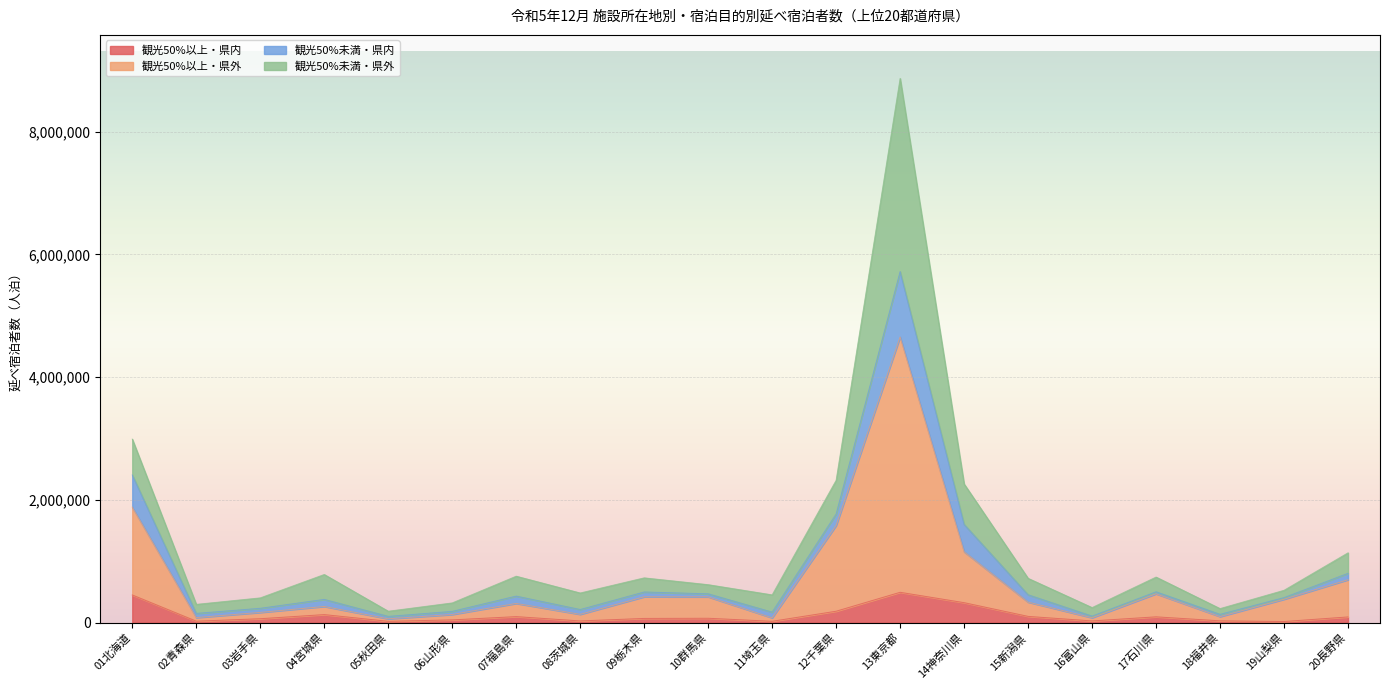

The value of 観光50%以上・県内 at 12千葉県 is 246253. True or false?

False